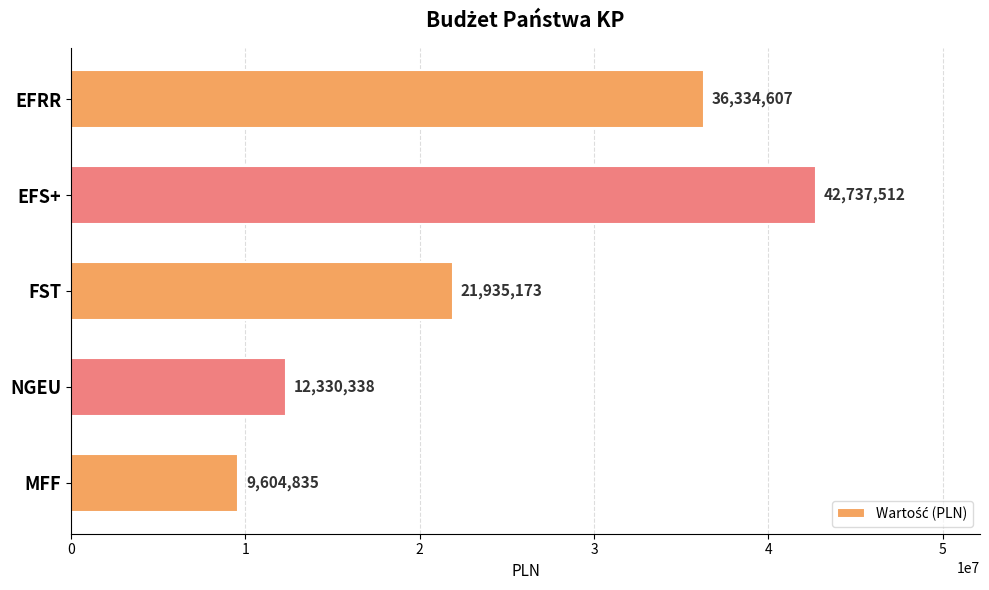

Does the chart contain stacked bars?

No